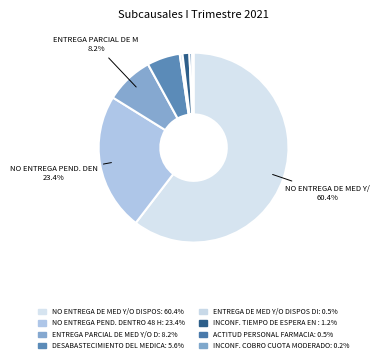

To the nearest percent, what is the average slice percentage?

12%